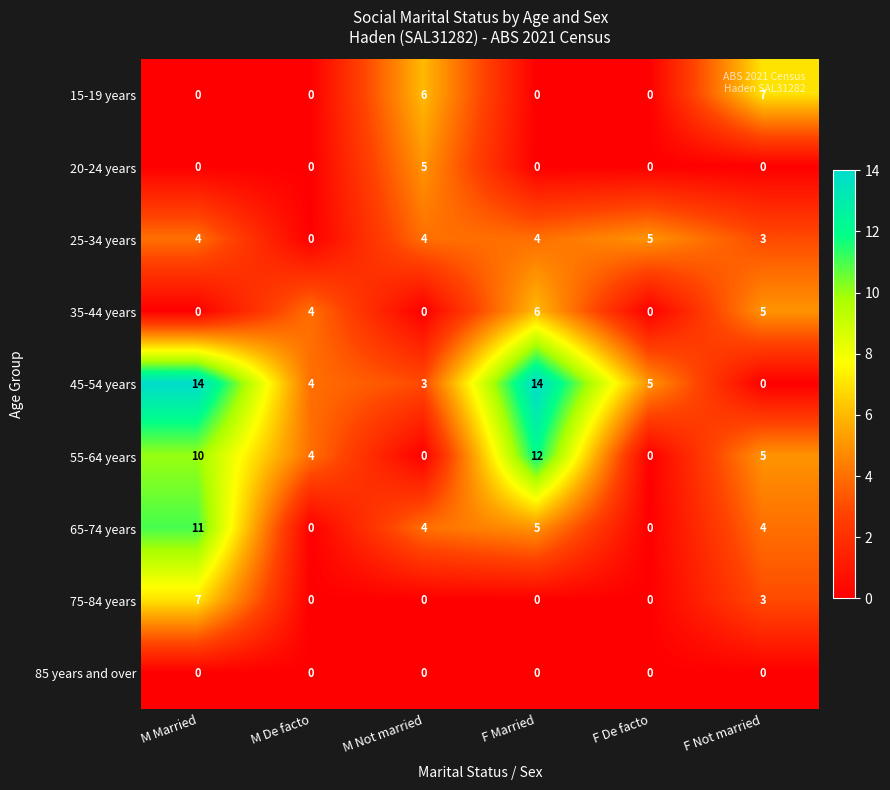

What is the difference between the maximum and minimum values in the 65-74 years series?

11